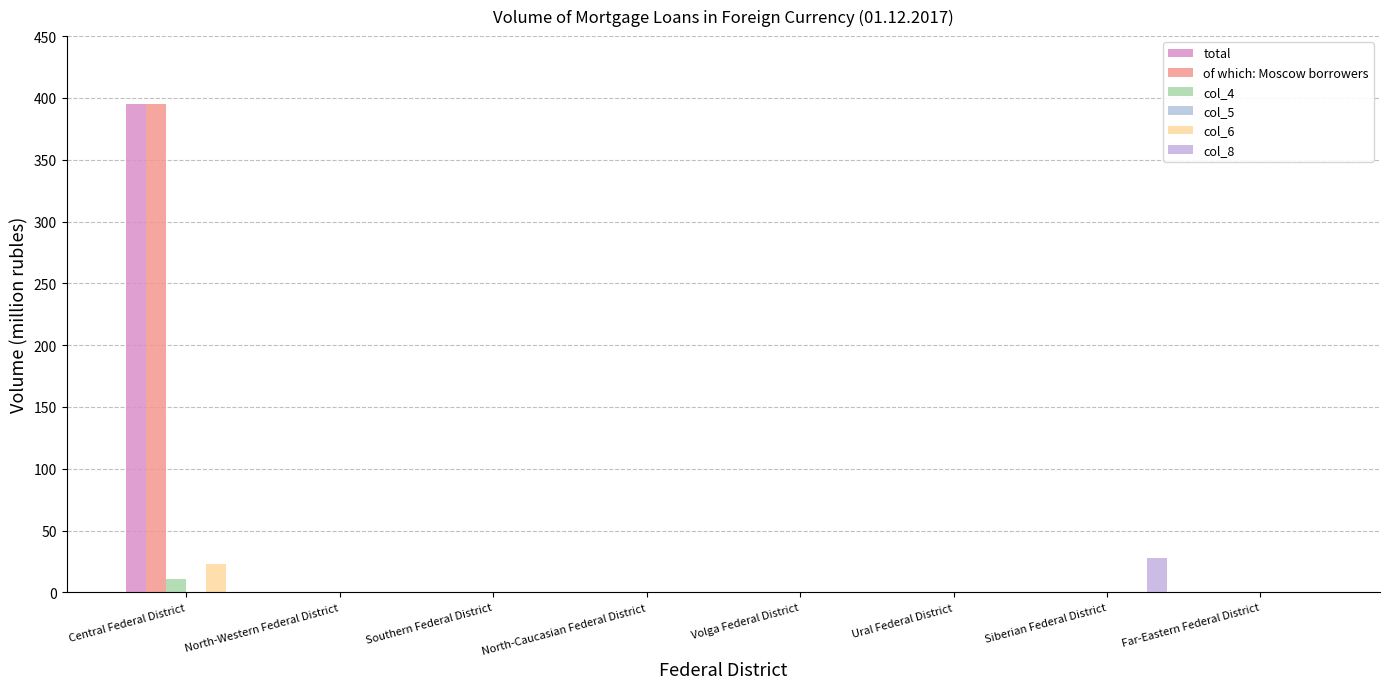

What position from the right is Volga Federal District?

4